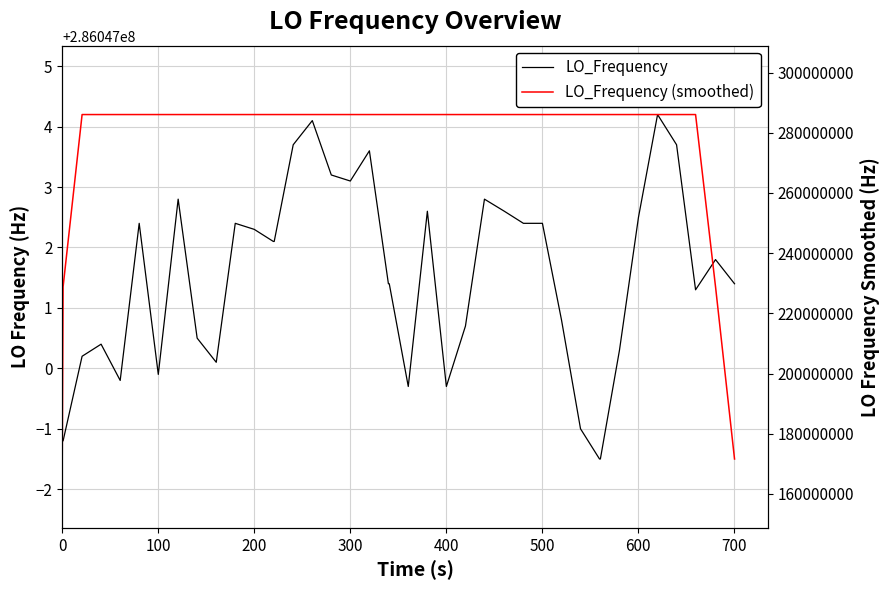

Is it true that LO_Frequency equals 478228984.2 at 38?

False